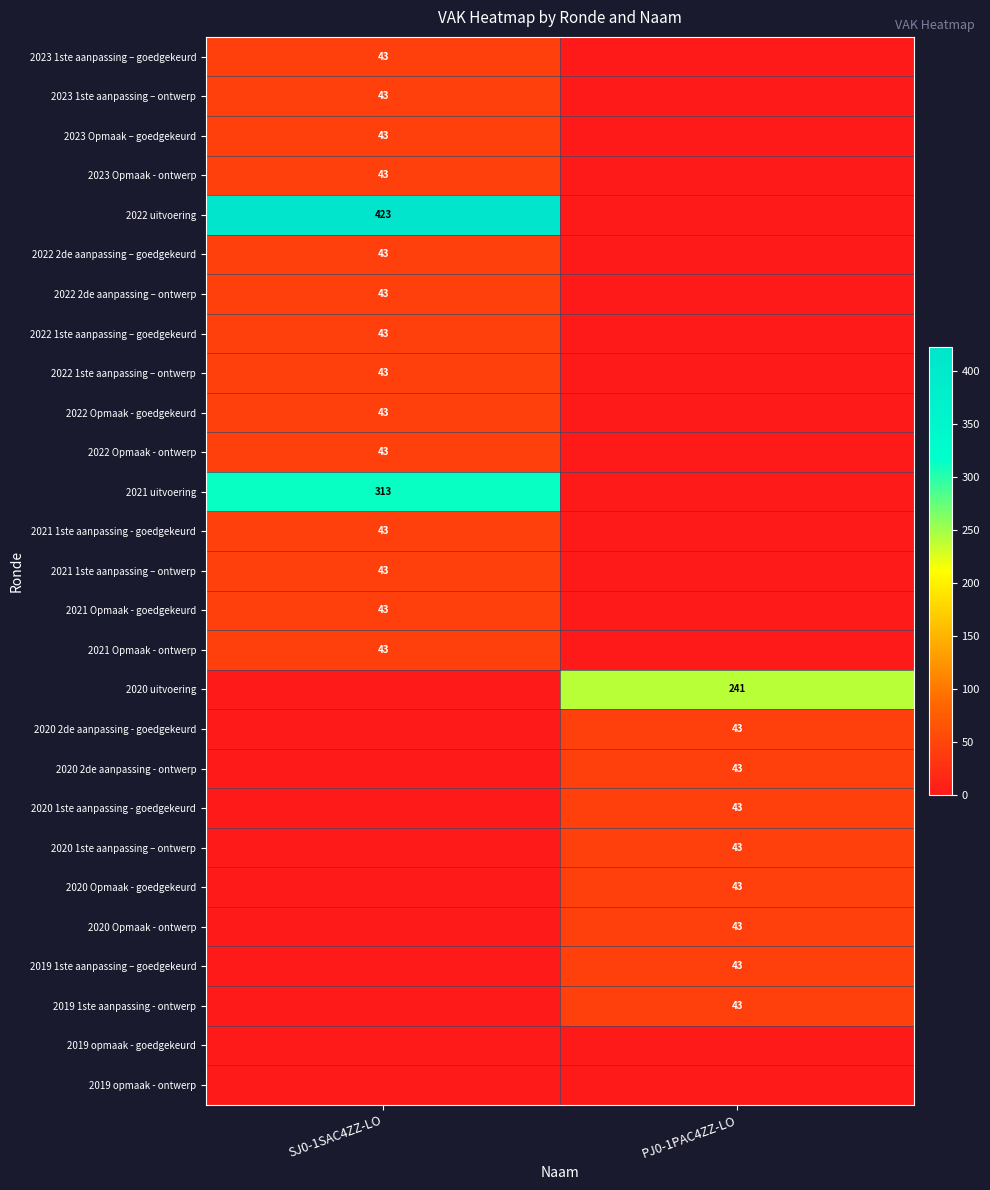

Is it true that 2021 uitvoering equals 313 at SJ0-1SAC4ZZ-LO?

True